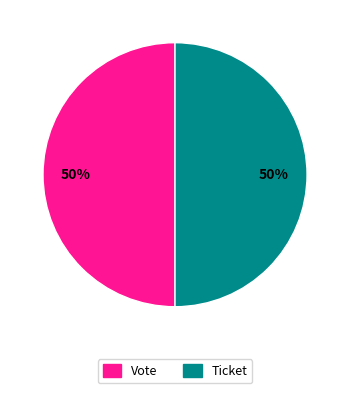

To the nearest percent, what is the average slice percentage?

50%